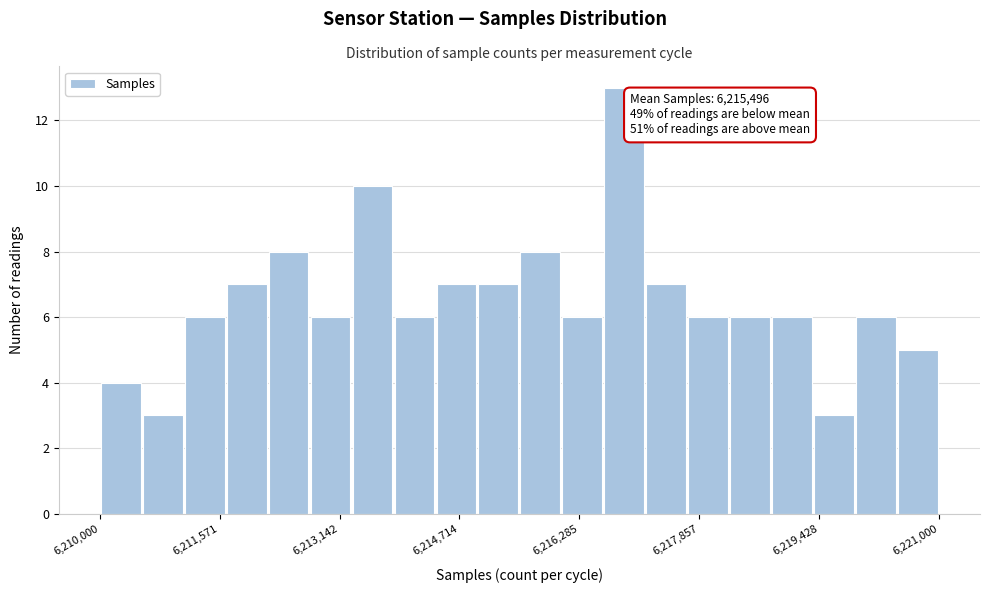

Read against the x-axis, roughly where is the centre of the tallest bar?

6216800